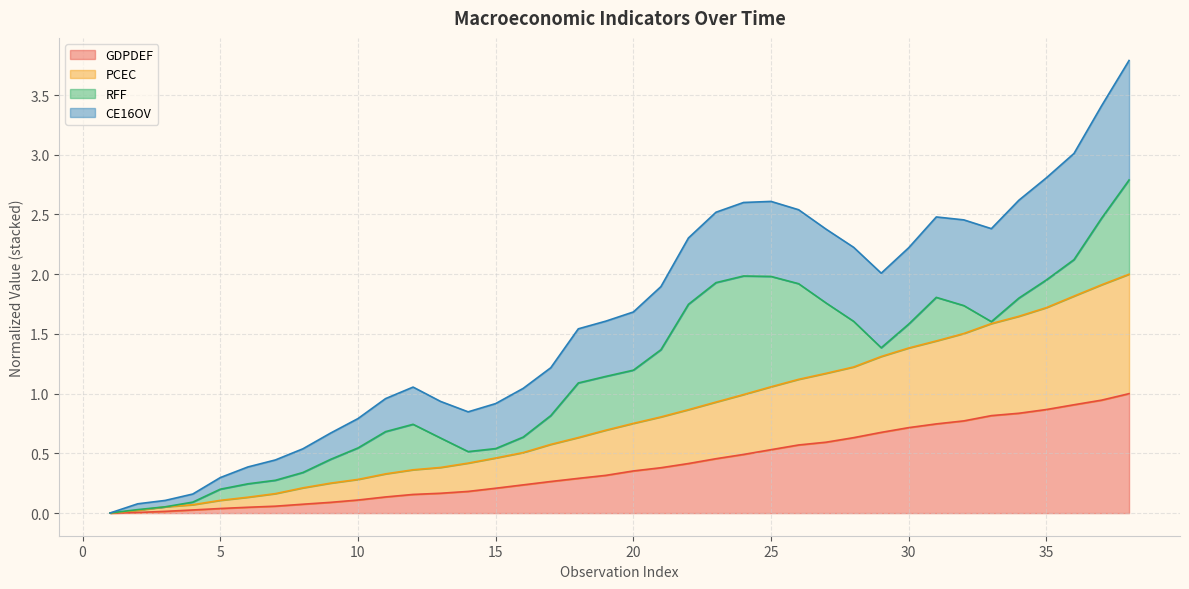

The GDPDEF series shows 0.5 at 25. True or false?

True